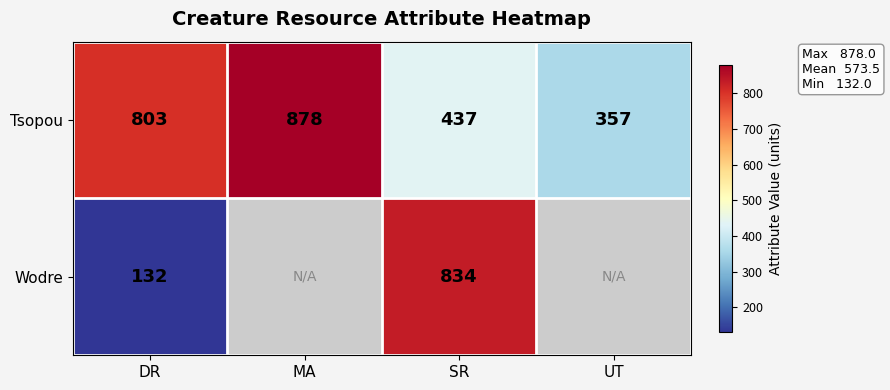

At how many categories does at least one series exceed 668?

3